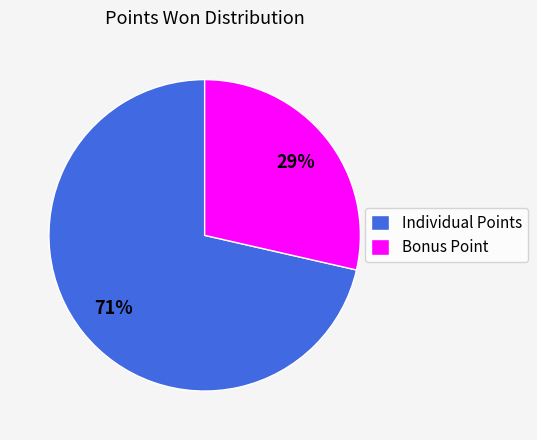

The Individual Points slice represents 71% of the pie. True or false?

True